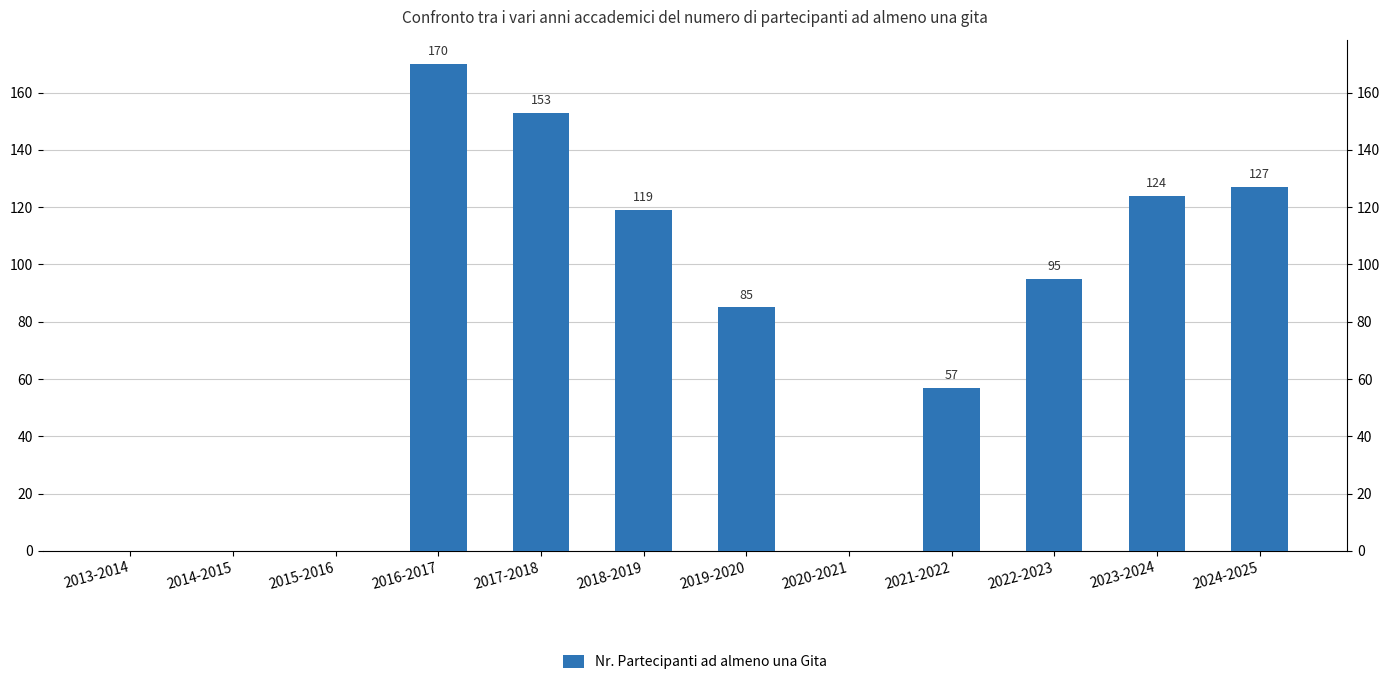

At which label is the value closest to 85?

2019-2020